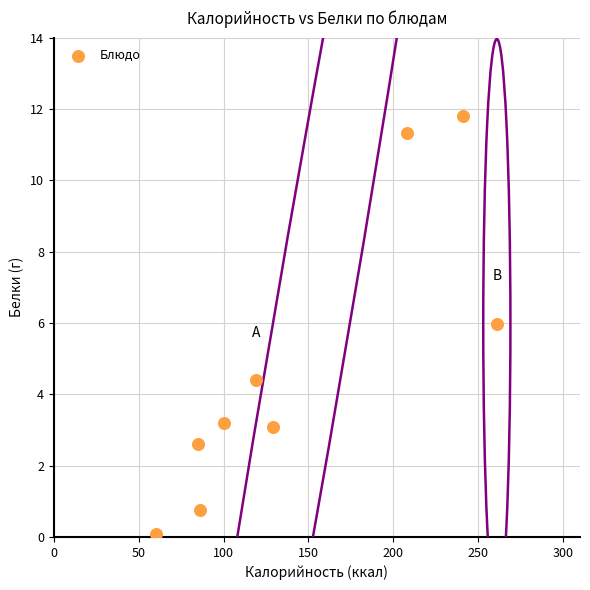

What is the average X value?

143.2